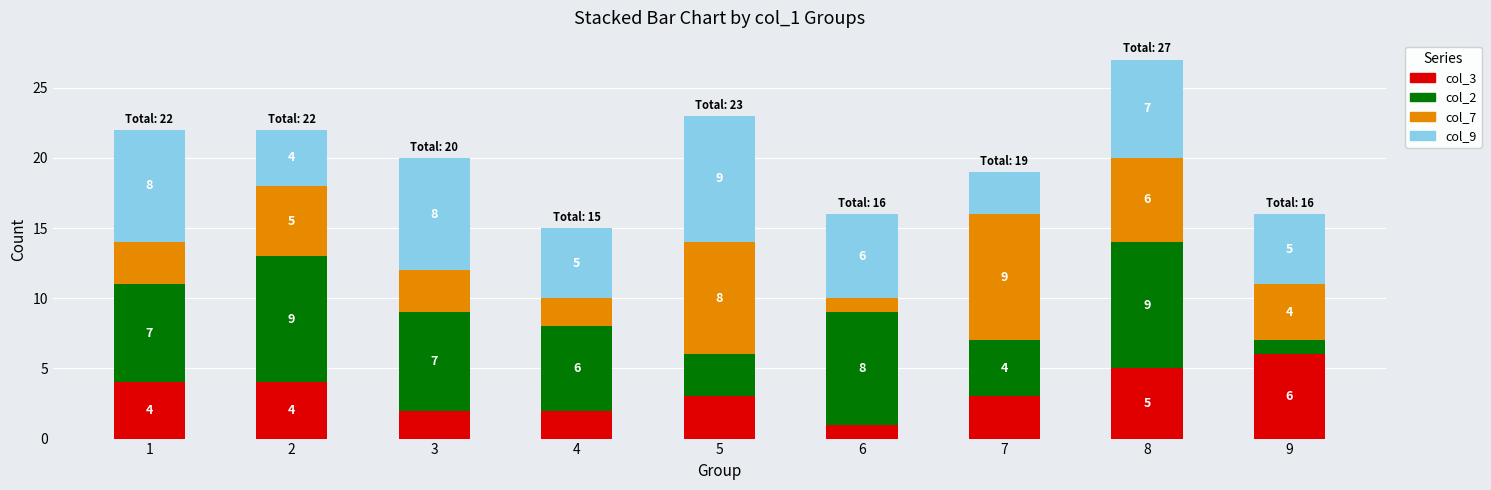

What is the sum of the col_3 values at 1 and 9?

10